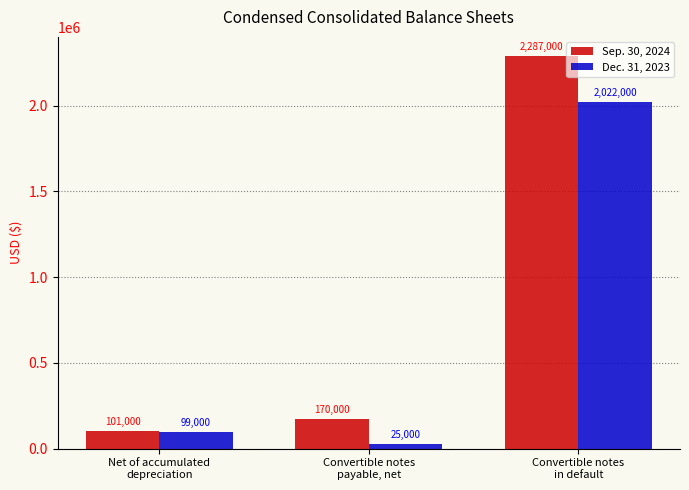

At which category is the sum across all series the highest?

Convertible notes
in default